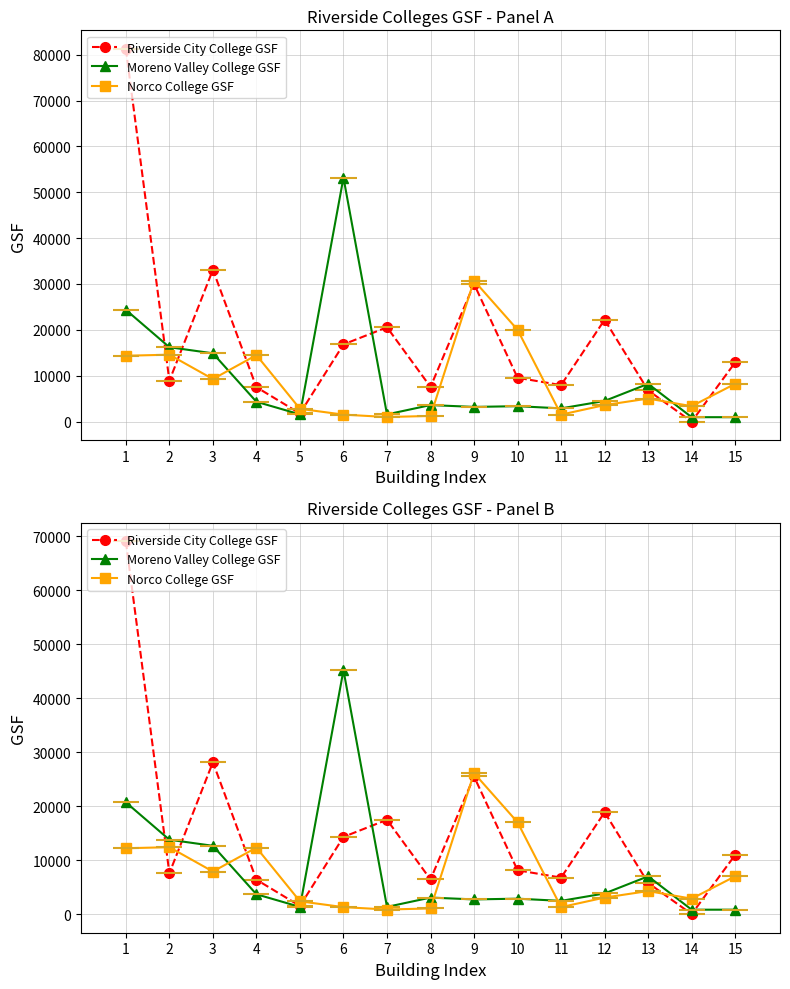

In Riverside City College GSF, how many points are higher than both neighbors (excluding endpoints)?

4